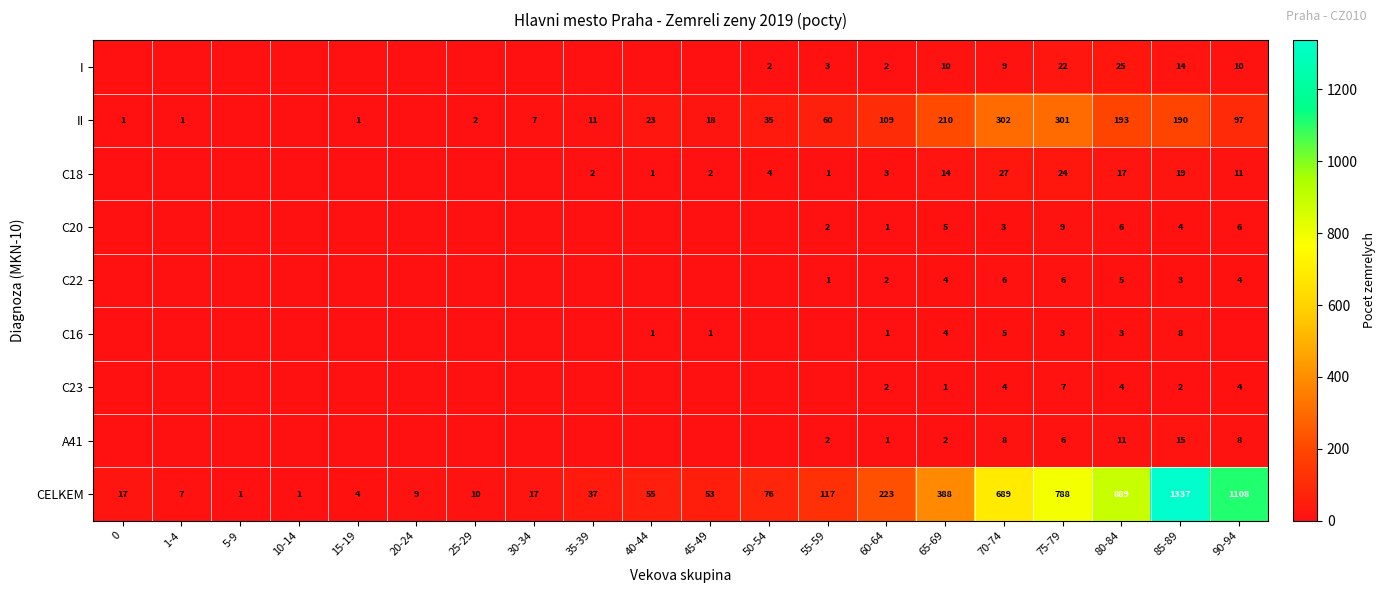

The value of C18 at 75-79 is 24. True or false?

True